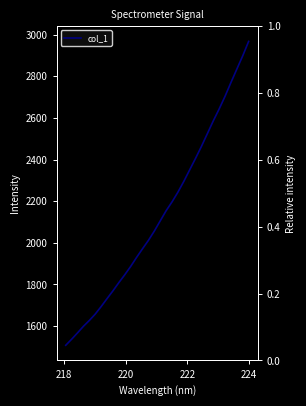

Is this an area chart (filled region under the line)?

No